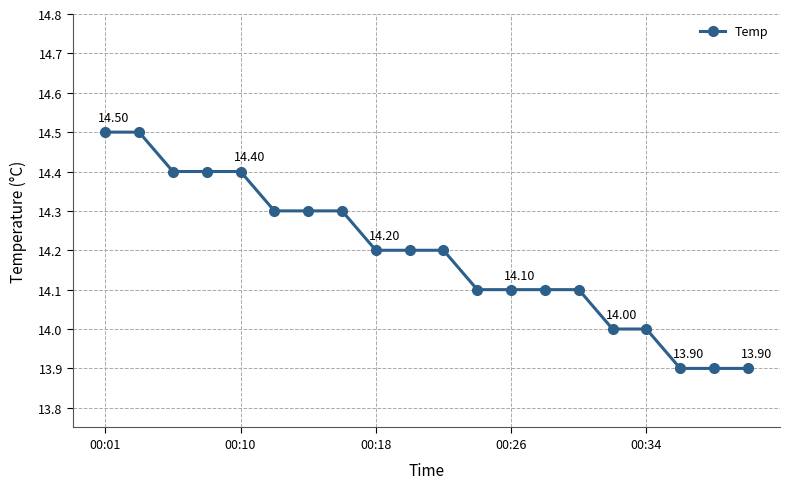

How many distinct data groups are displayed?

1